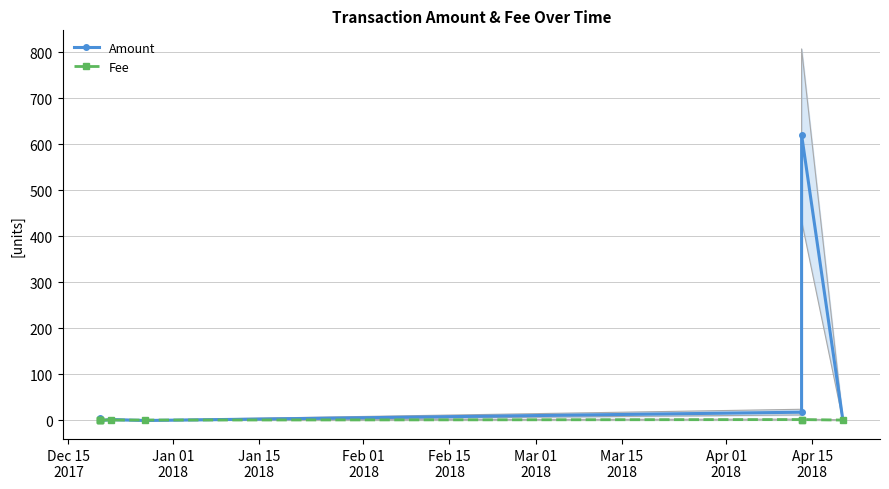

True or false: Amount has a value of 2 at Apr 15
2018.

False